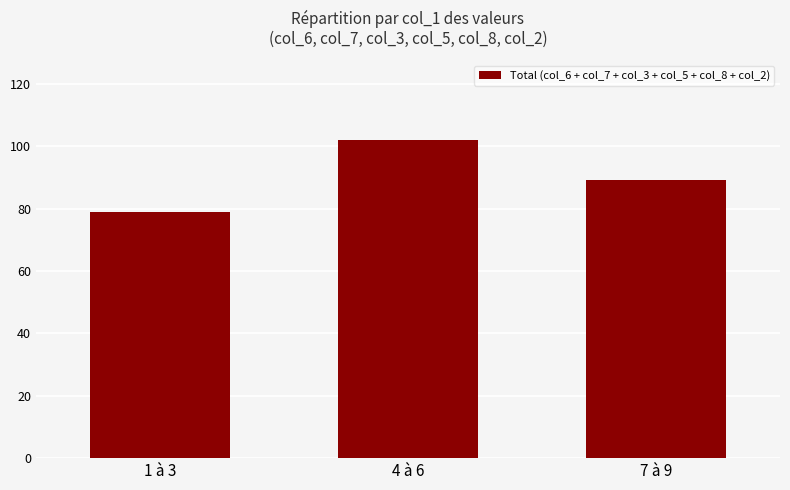

List the labels in order of value, largest first.

4 à 6, 7 à 9, 1 à 3